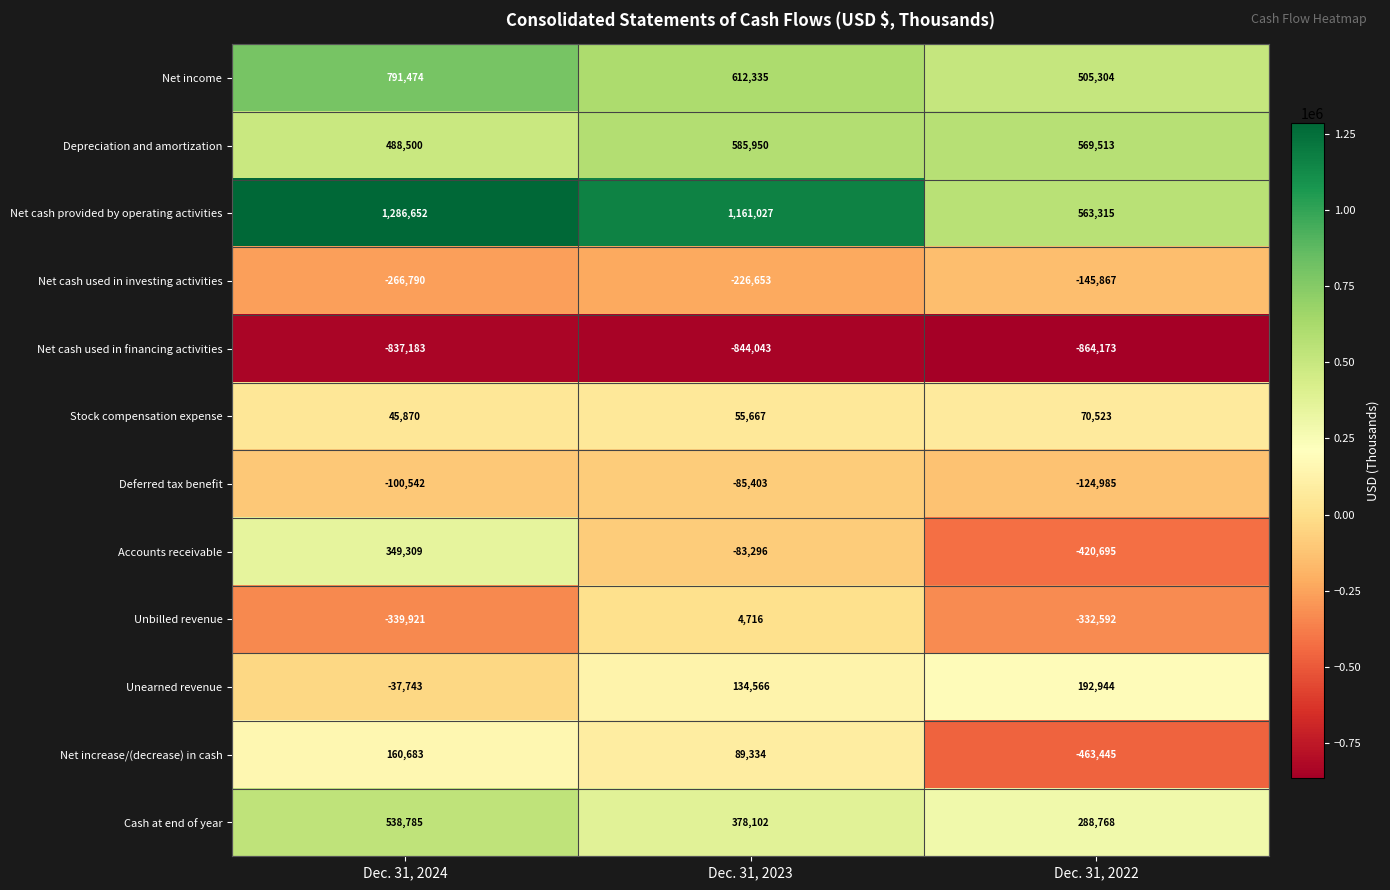

What is the sum of all Stock compensation expense values?

172060